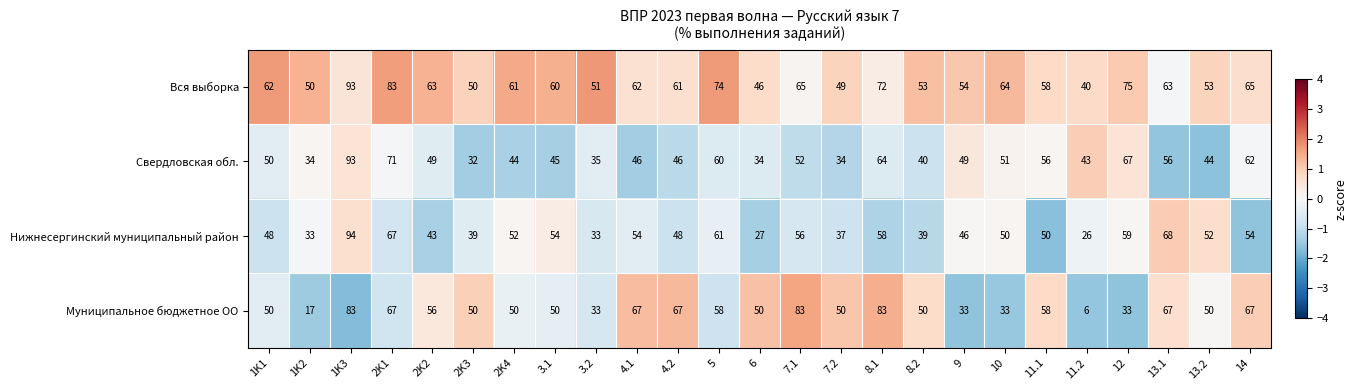

At 13.1, list the series in order from smallest to largest.

Свердловская обл., Вся выборка, Муниципальное бюджетное ОО, Нижнесергинский муниципальный район